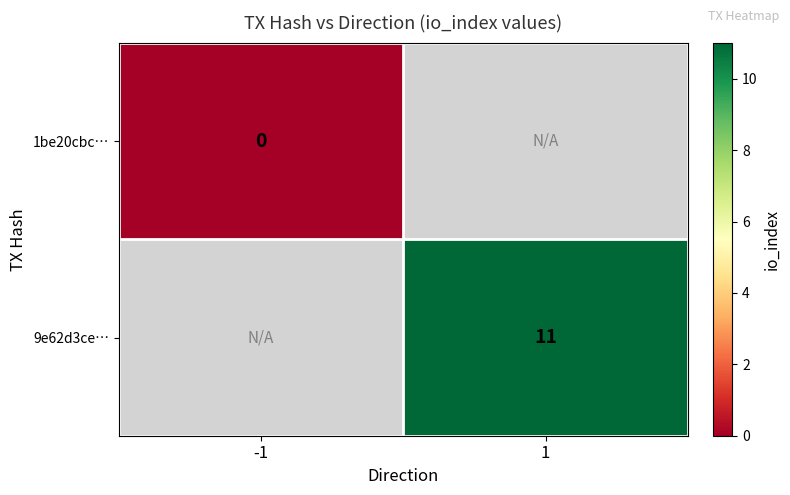

How many data points does each series have?

2